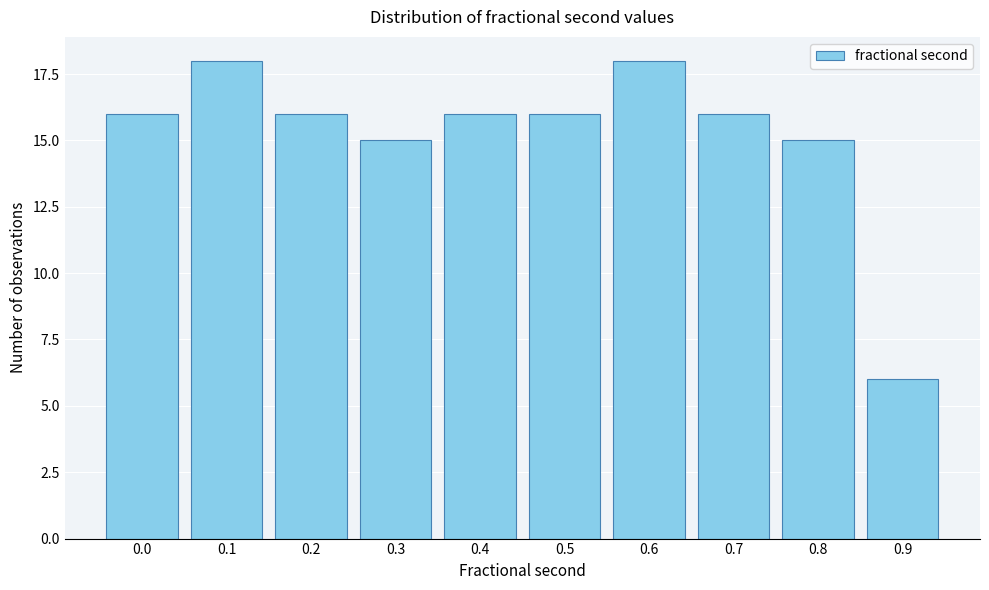

Reading left to right, what are all the values shown in this chart?

16	18	16	15	16	16	18	16	15	6